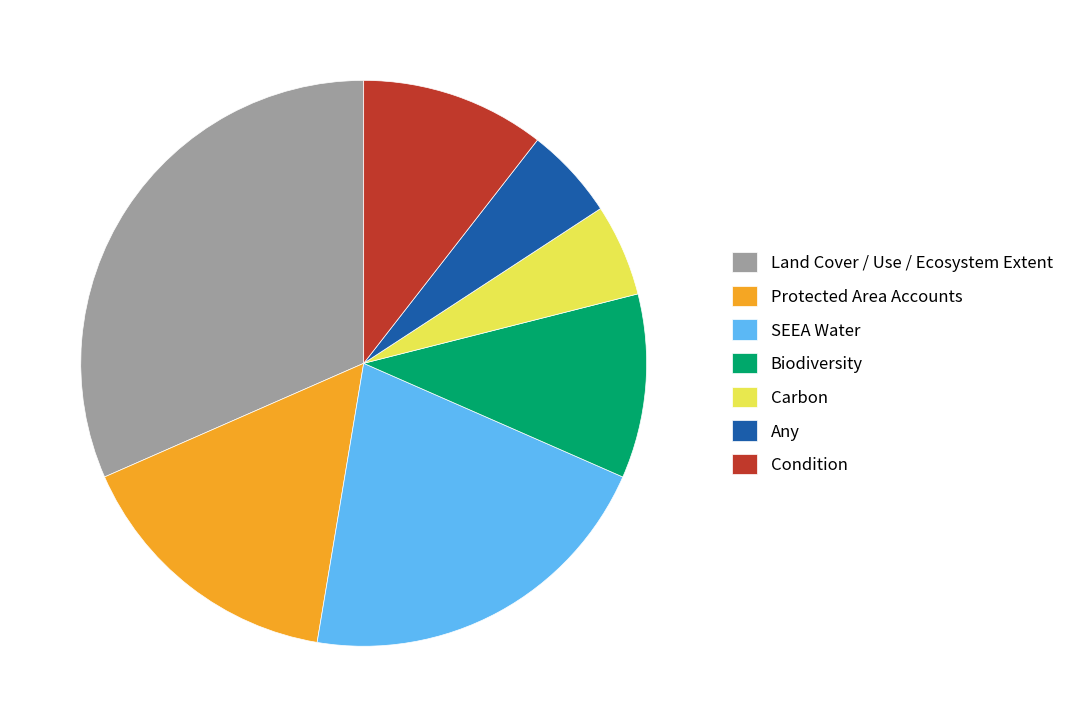

Does Biodiversity represent more than half of the total?

No